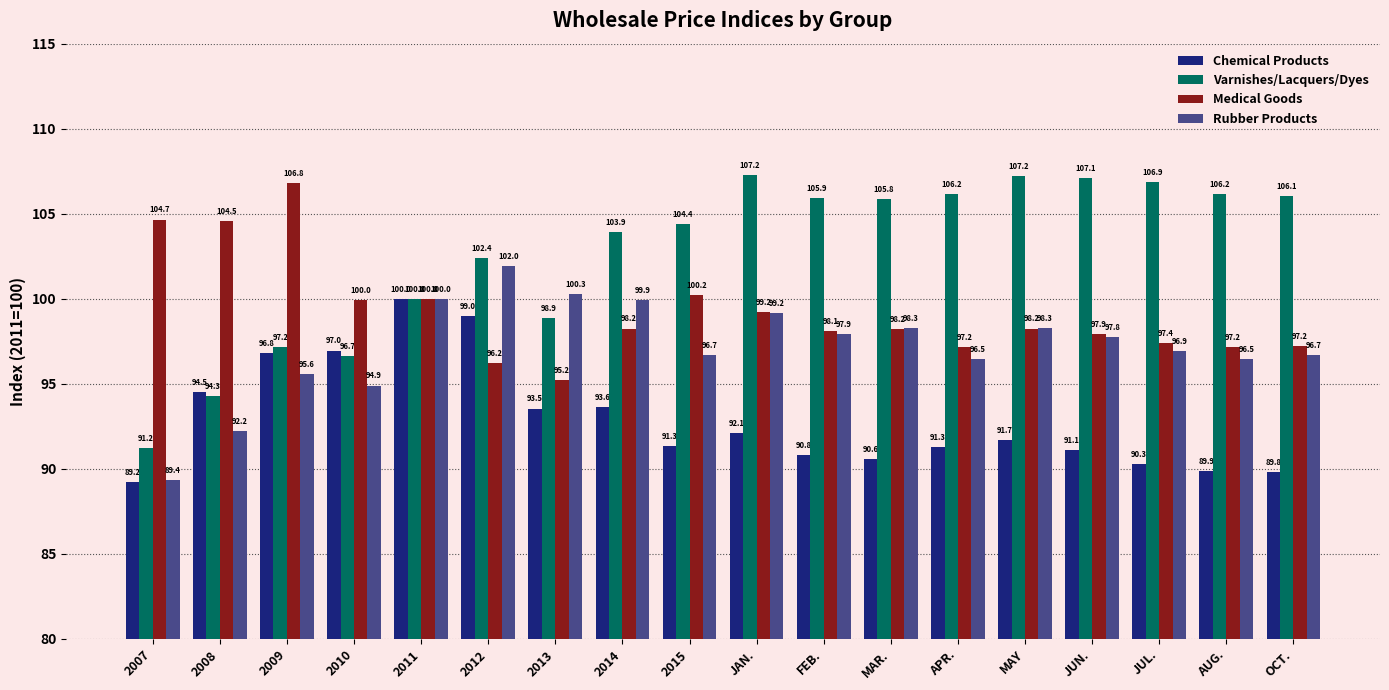

What is the sum of the Medical Goods values at 2015 and APR.?

197.4